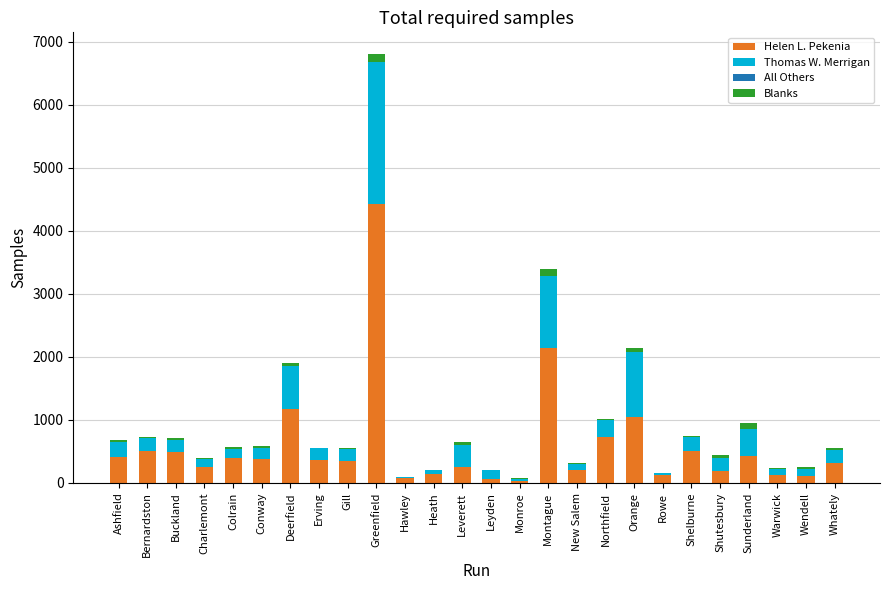

What is the maximum value for Helen L. Pekenia?

4433